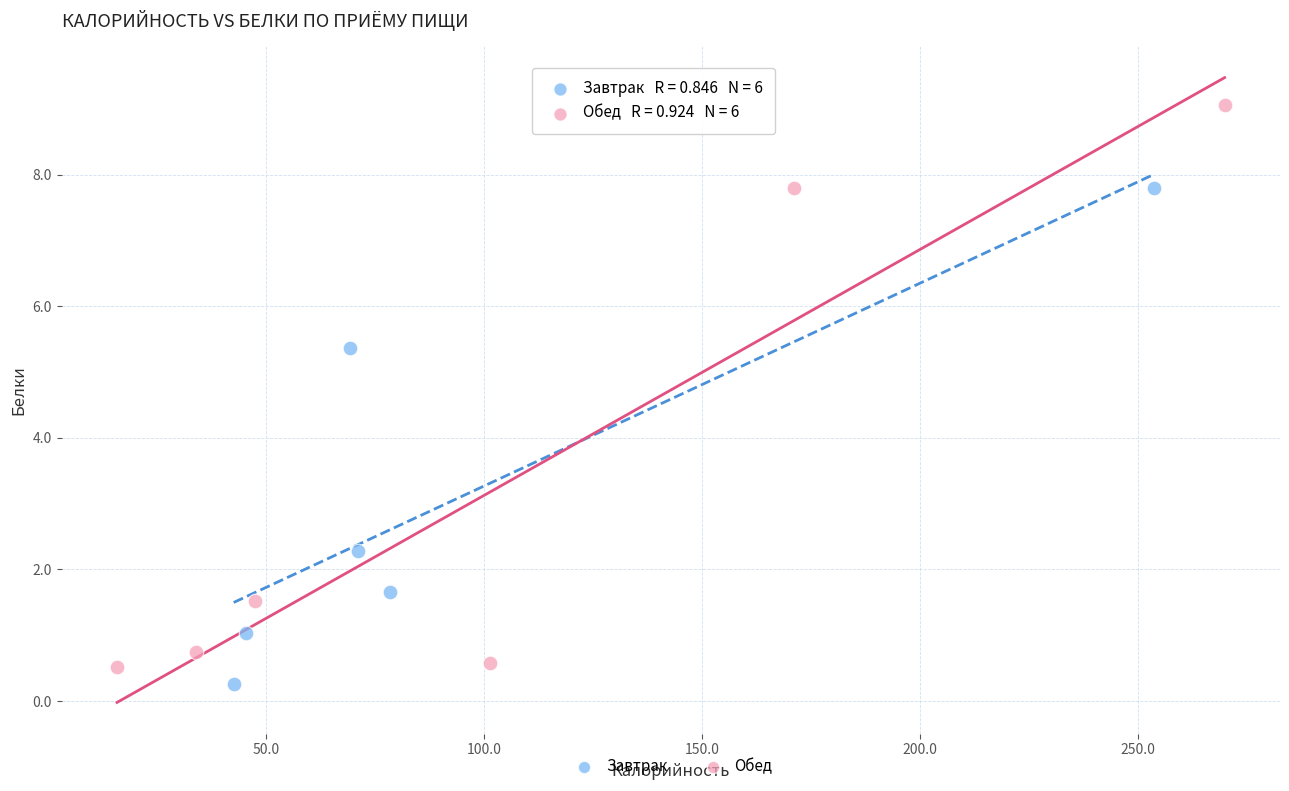

Which series has the largest Y range (max minus min)?

Обед